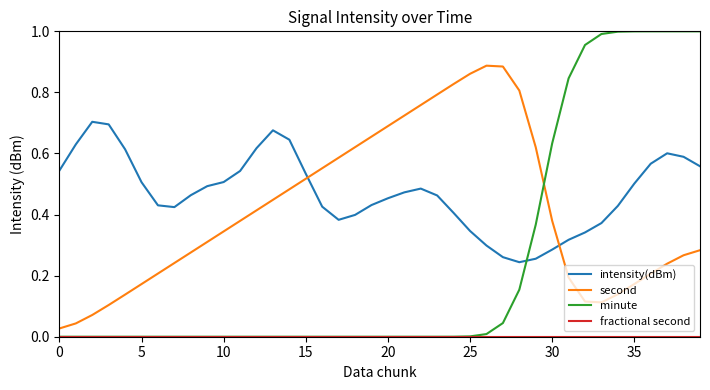

Which series has the widest spread of values?

minute